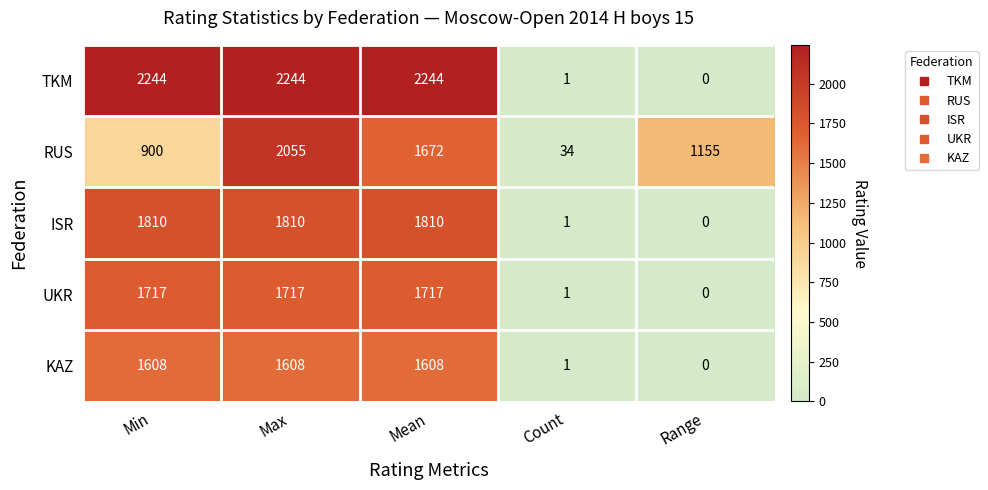

What is the spread (max minus min) of values at Max?

636